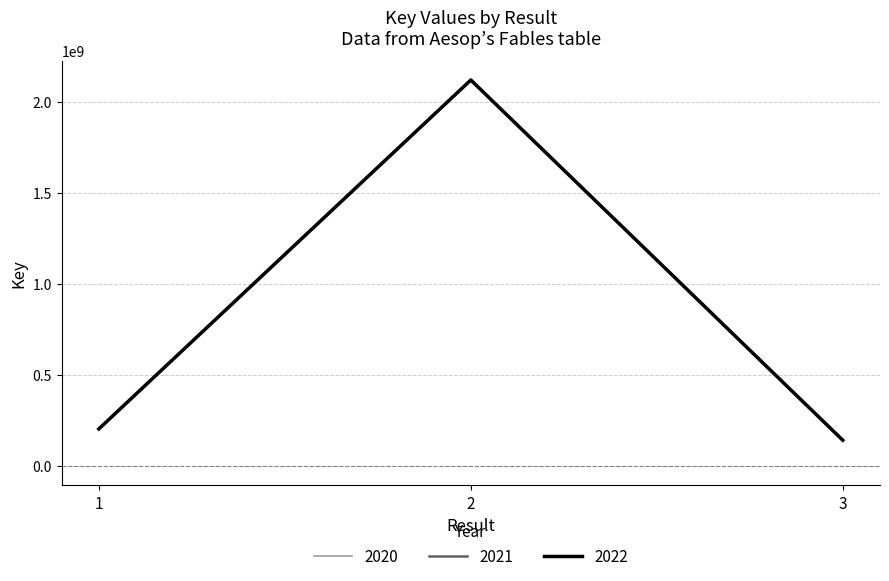

Where does the 2020 series first go above 203173038?

2